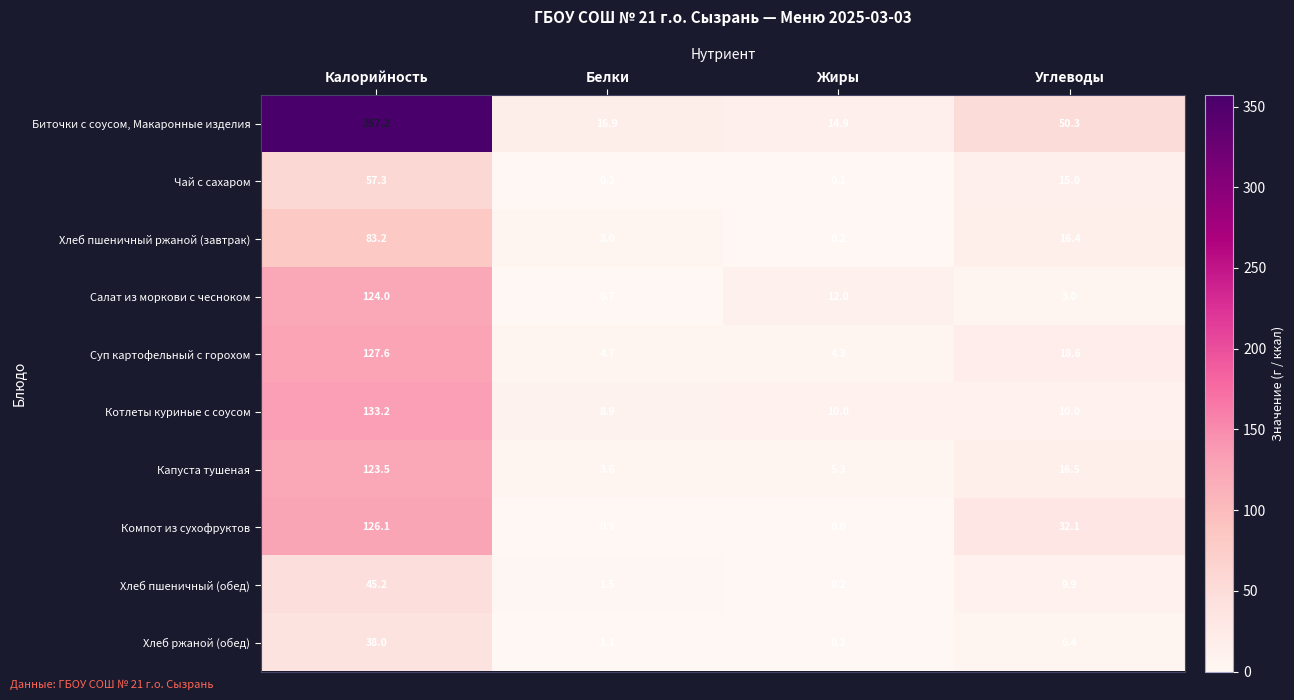

Rank the series at Углеводы from lowest to highest value.

Салат из моркови с чесноком, Хлеб ржаной (обед), Хлеб пшеничный (обед), Котлеты куриные с соусом, Чай с сахаром, Хлеб пшеничный ржаной (завтрак), Капуста тушеная, Суп картофельный с горохом, Компот из сухофруктов, Биточки с соусом, Макаронные изделия